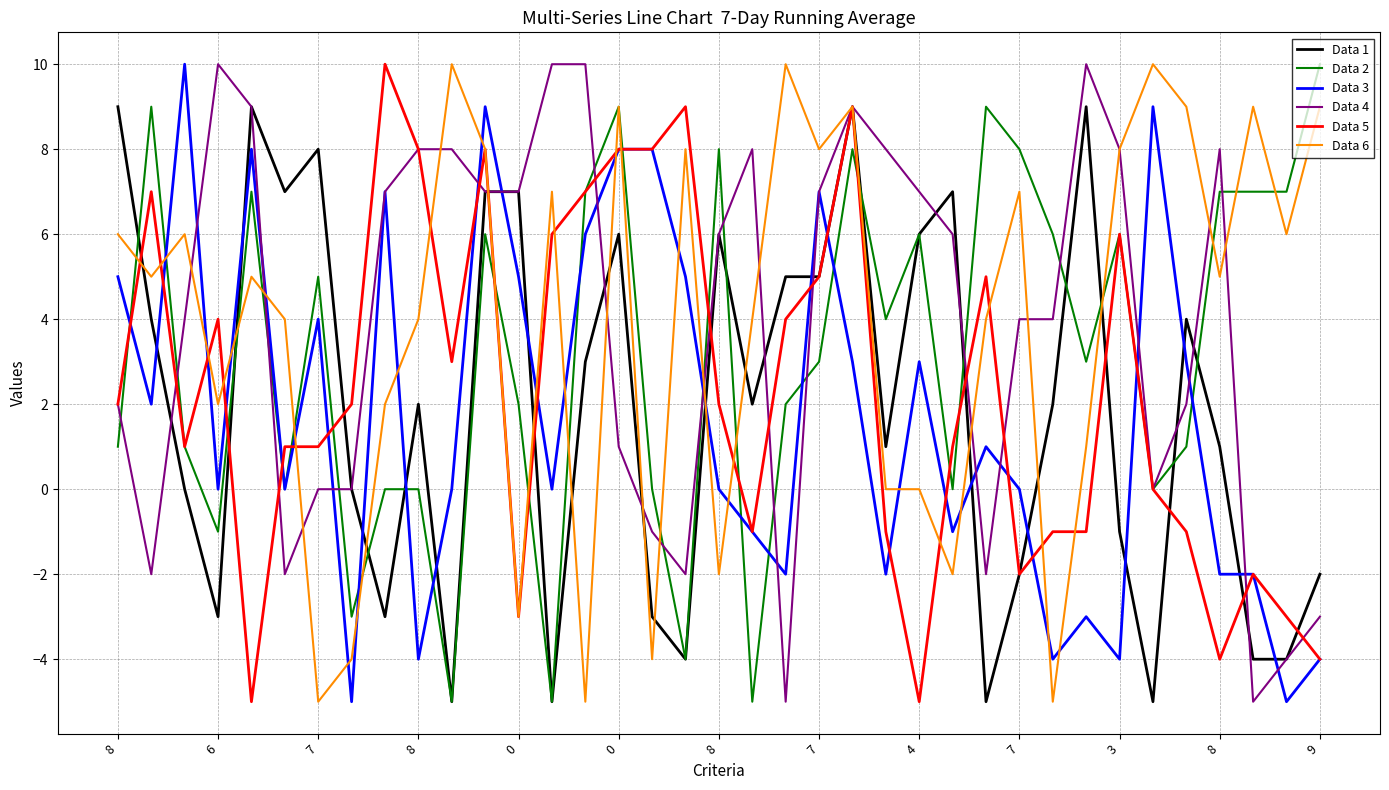

What is the difference between the second highest and second lowest values in the Data 3 series?

14